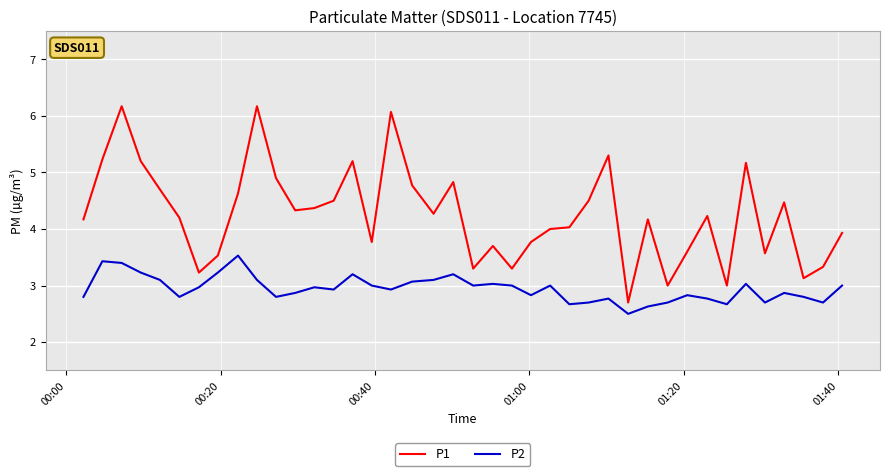

Reading left to right, list all the values displayed in this chart.

P1: 4.2	5.2	6.2	5.2	4.7	4.2	3.2	3.5	4.6	6.2	4.9	4.3	4.4	4.5	5.2	3.8	6.1	4.8	4.3	4.8	3.3	3.7	3.3	3.8	4.0	4.0	4.5	5.3	2.7	4.2	3.0	3.6	4.2	3.0	5.2	3.6	4.5	3.1	3.3	3.9
P2: 2.8	3.4	3.4	3.2	3.1	2.8	3.0	3.2	3.5	3.1	2.8	2.9	3.0	2.9	3.2	3.0	2.9	3.1	3.1	3.2	3.0	3.0	3.0	2.8	3.0	2.7	2.7	2.8	2.5	2.6	2.7	2.8	2.8	2.7	3.0	2.7	2.9	2.8	2.7	3.0